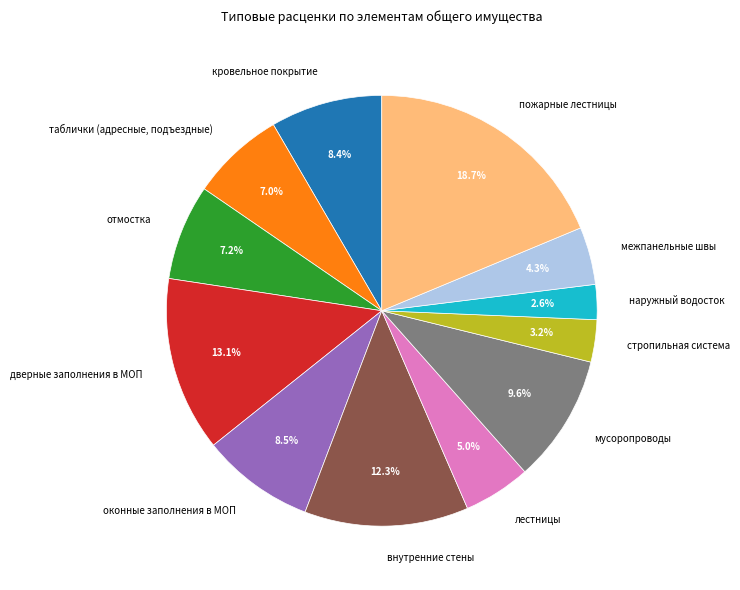

What is the ratio of the value at стропильная система to the value at наружный водосток?

1.2